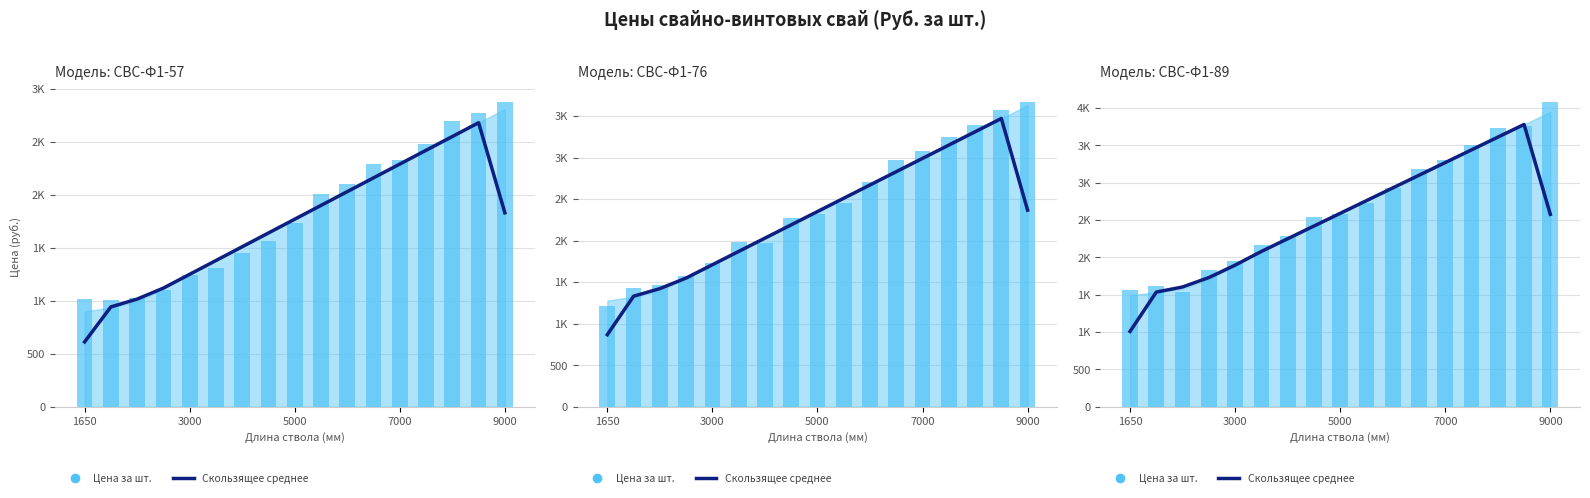

What is the value of the Avg Price (СВС-Ф1-76) bar at the 9th from the left?

2350.0